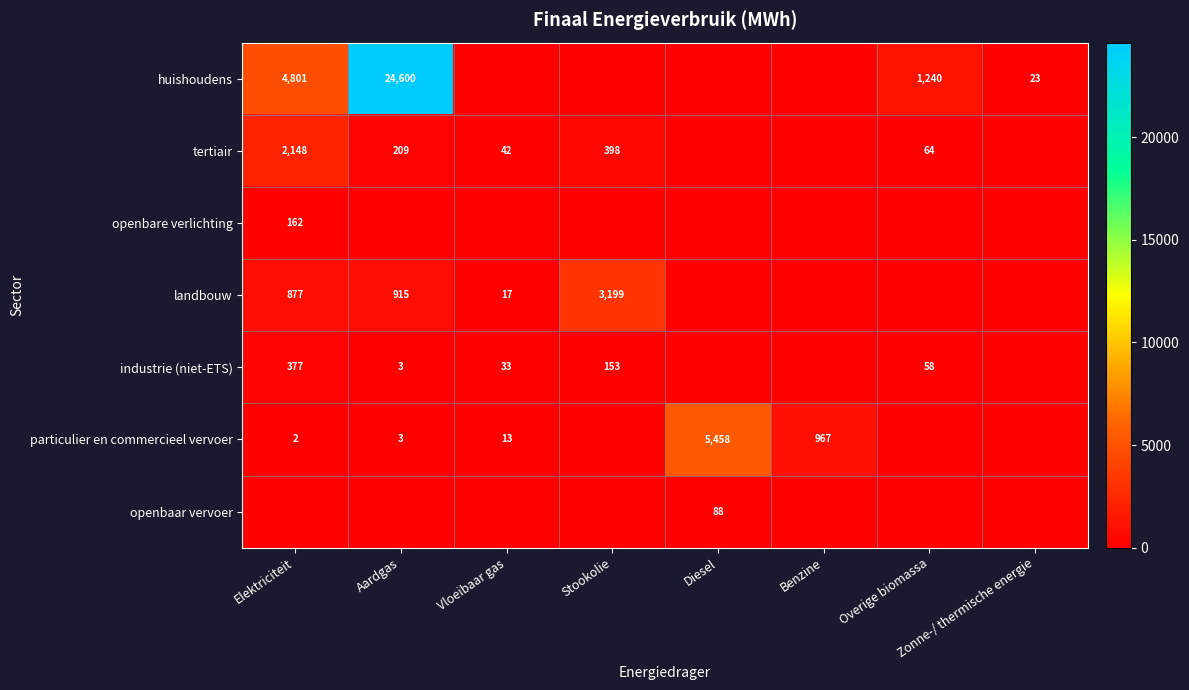

The value of landbouw at Vloeibaar gas is 23.3. True or false?

False